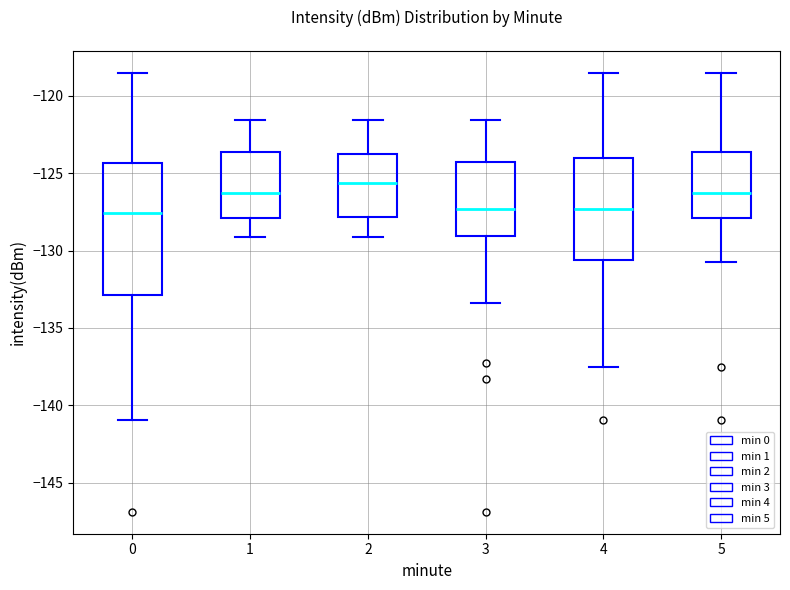

Reading left to right, transcribe this box plot: for each box, give where its median line is, the range the box spans, and where its two whiskers end, as read against the y-axis. The values are not printed on the chart, so give them approximately, as read against the axis.

0: median -127.5, box -133.0 to -124.5, whiskers -141.0 to -118.5
1: median -126.5, box -128.0 to -123.5, whiskers -129.0 to -121.5
2: median -125.5, box -128.0 to -124.0, whiskers -129.0 to -121.5
3: median -127.5, box -129.0 to -124.5, whiskers -133.5 to -121.5
4: median -127.5, box -130.5 to -124.0, whiskers -137.5 to -118.5
5: median -126.5, box -128.0 to -123.5, whiskers -130.5 to -118.5